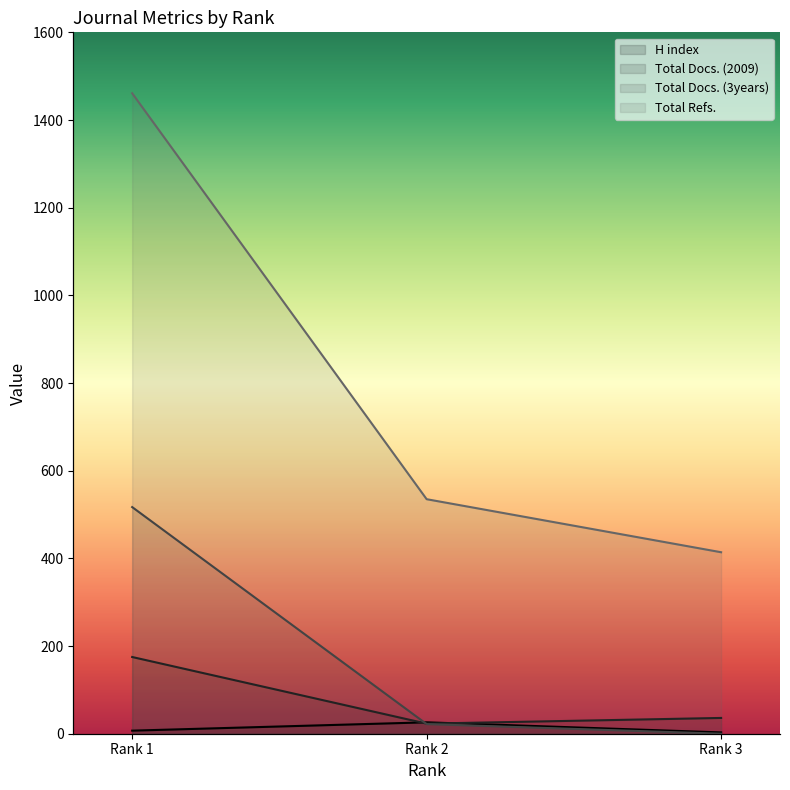

Rank the series by their maximum value, from lowest to highest.

H index, Total Docs. (2009), Total Docs. (3years), Total Refs.